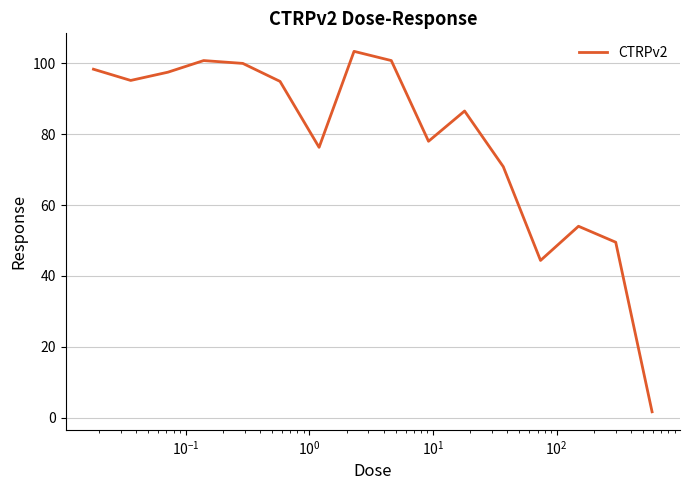

What is the maximum value shown in the chart?

103.4